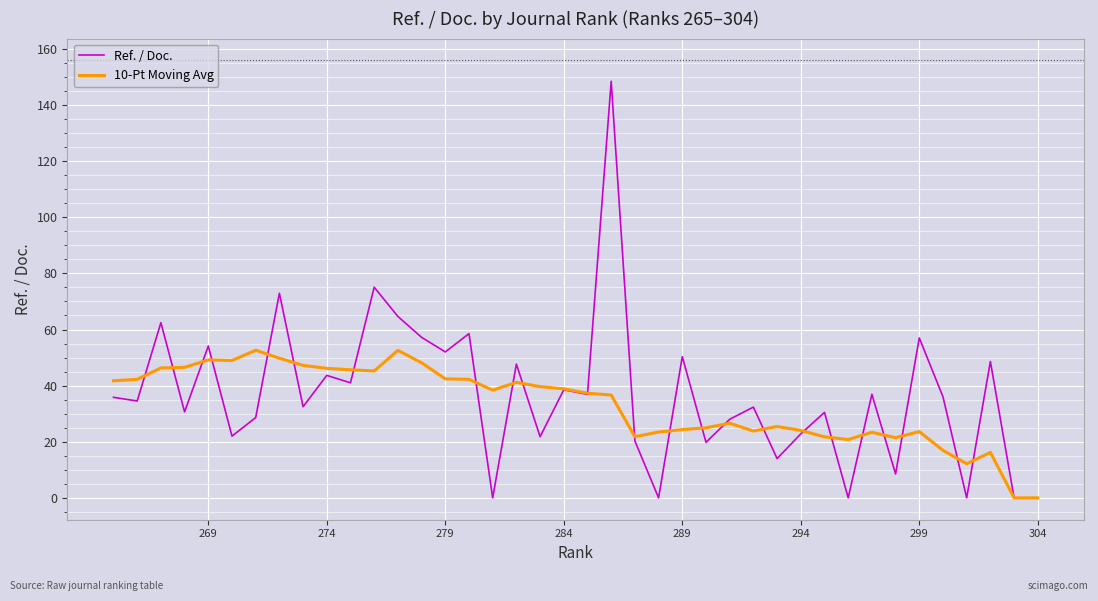

What is the difference between the highest and lowest values at 274?

2.5